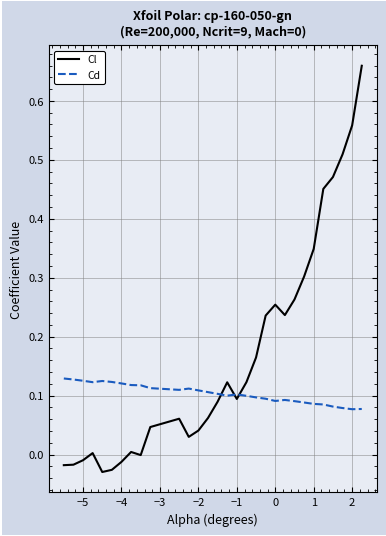

After their last crossing, which series has the higher values: Cl or Cd?

Cl